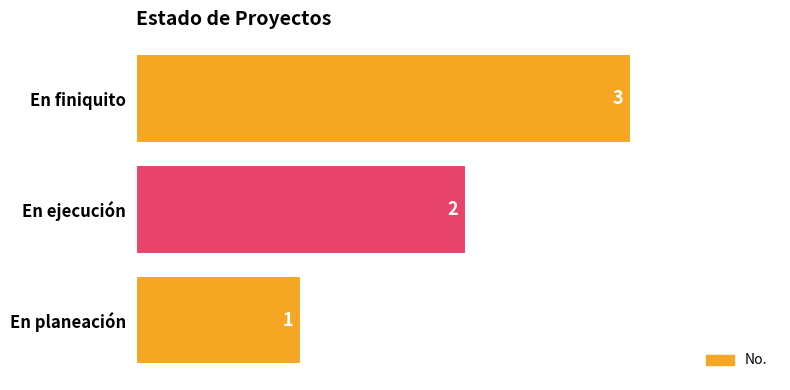

How many data points are less than 2?

1